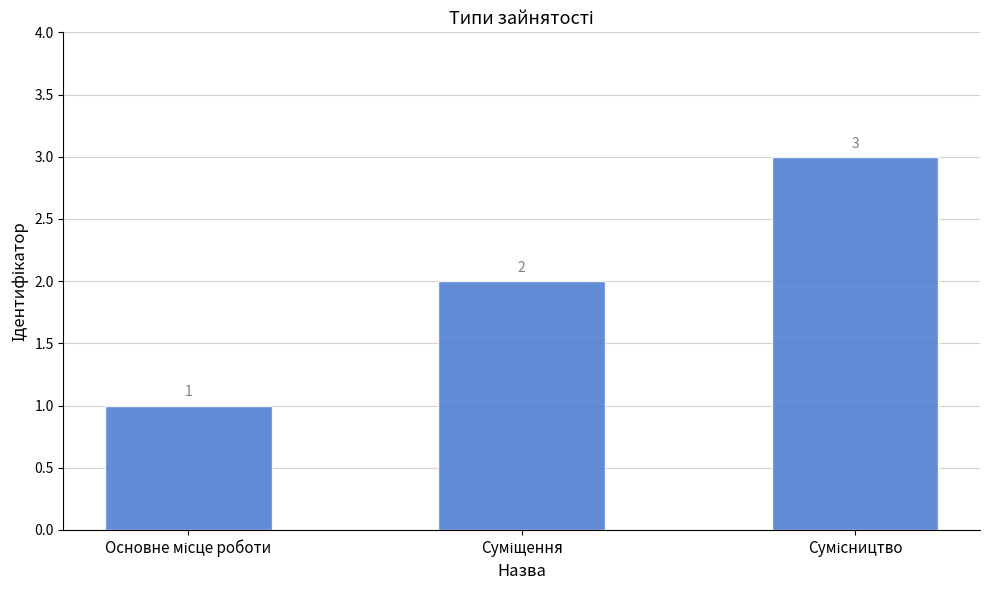

How many bars are there in total?

3